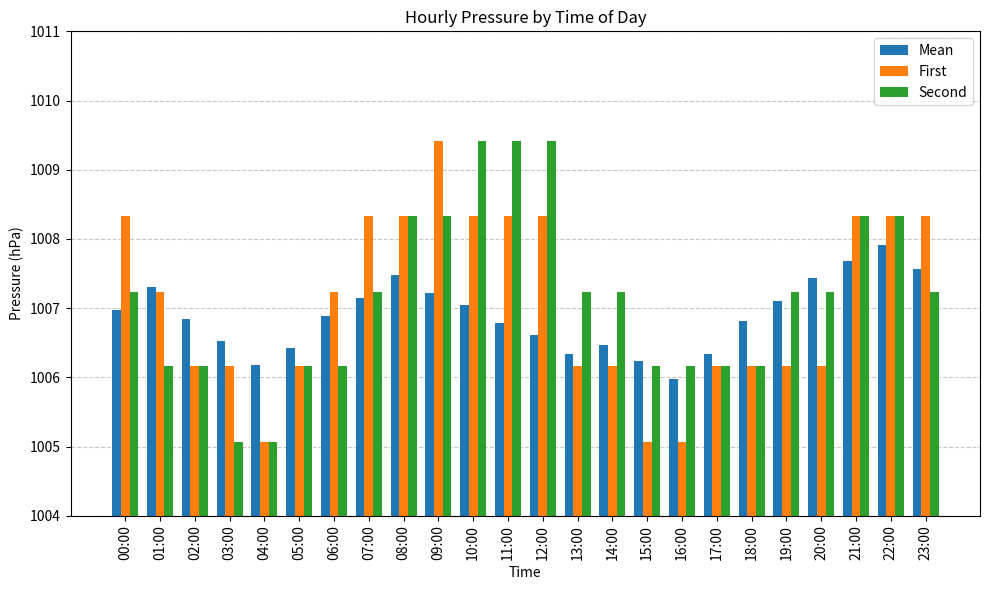

The Mean series shows 1337.8 at 12:00. True or false?

False